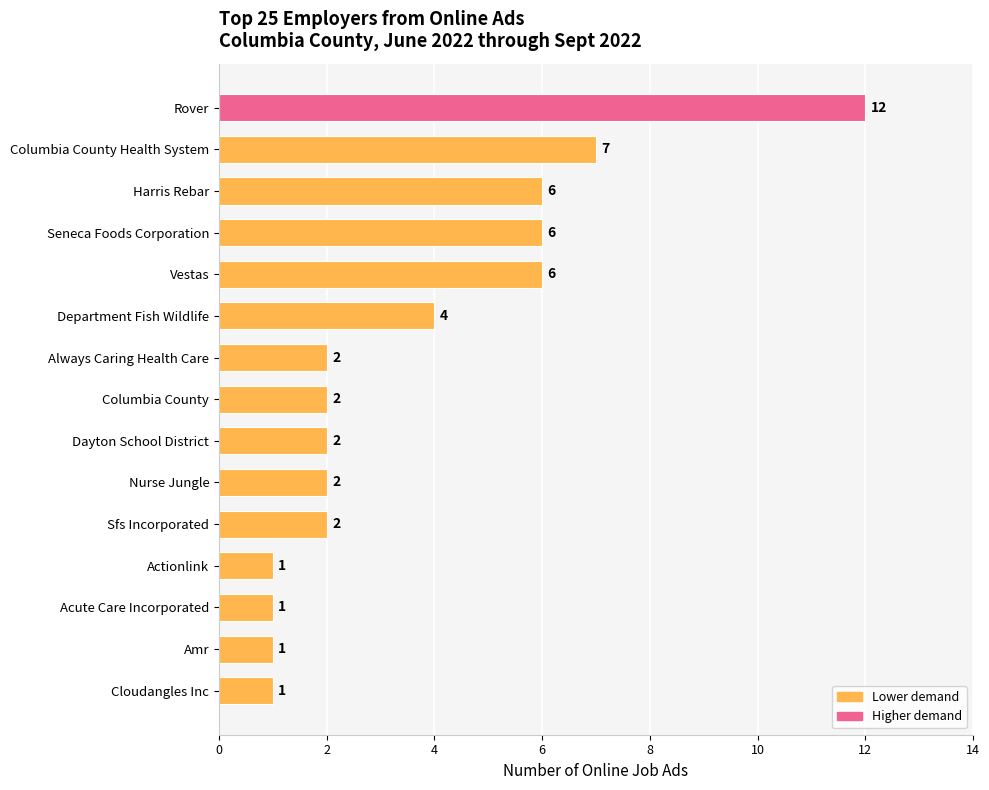

Does the chart contain any negative values?

No